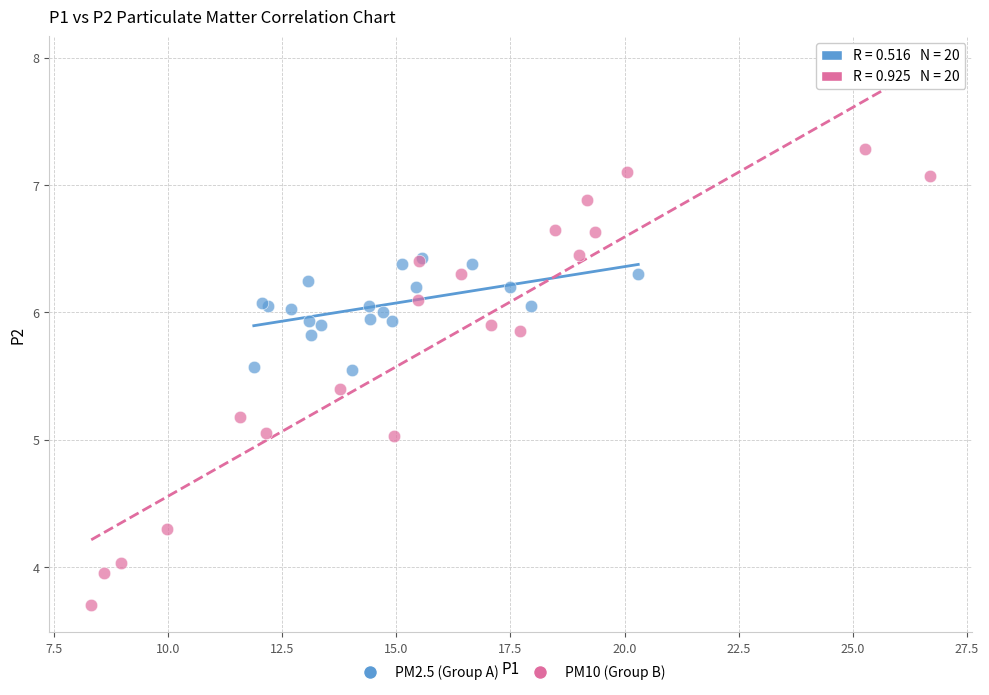

Which series contains the lowest Y value?

PM10 (Group B)